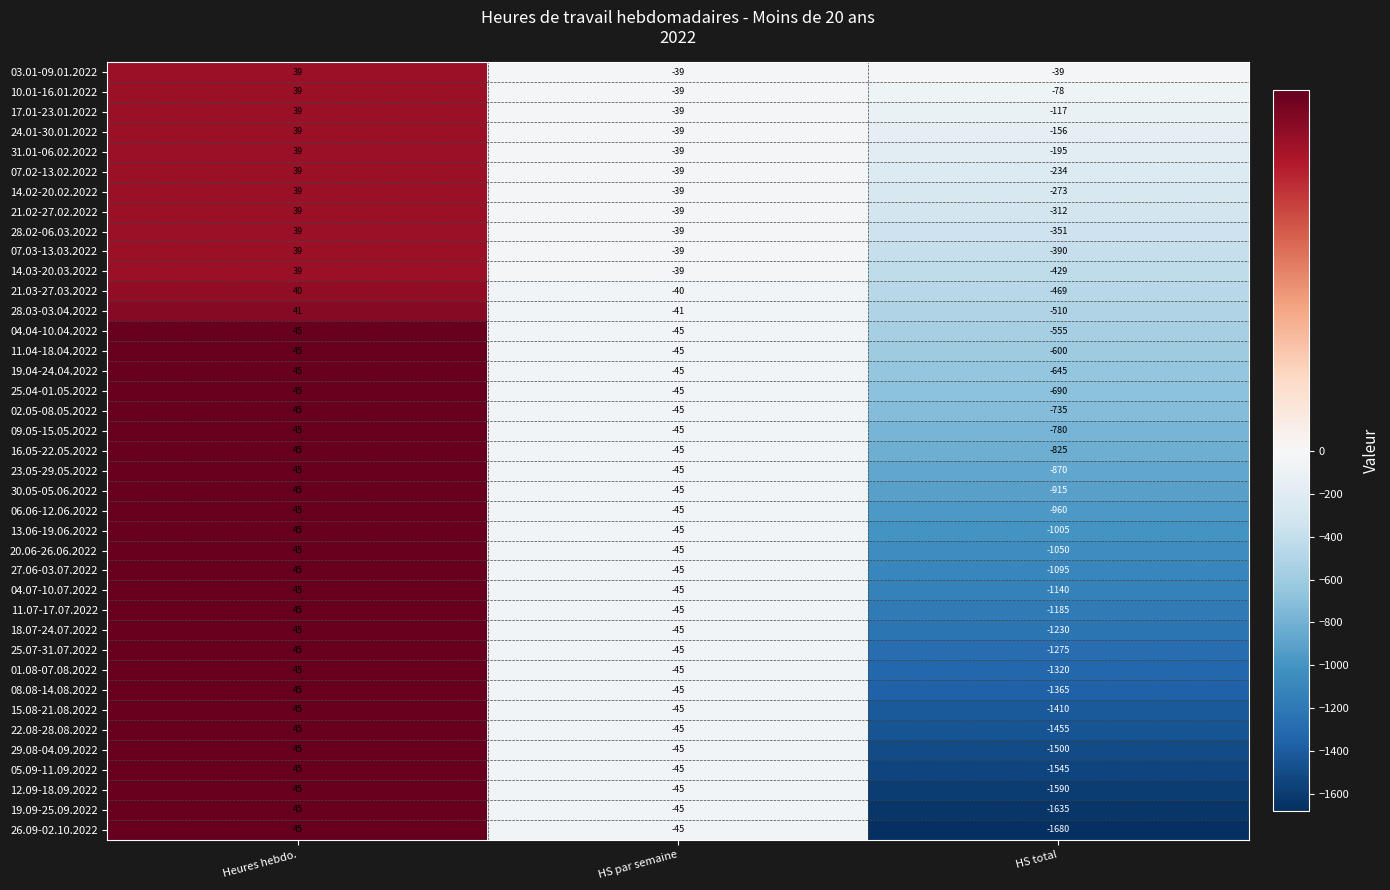

Which series has the largest range (max minus min)?

26.09-02.10.2022